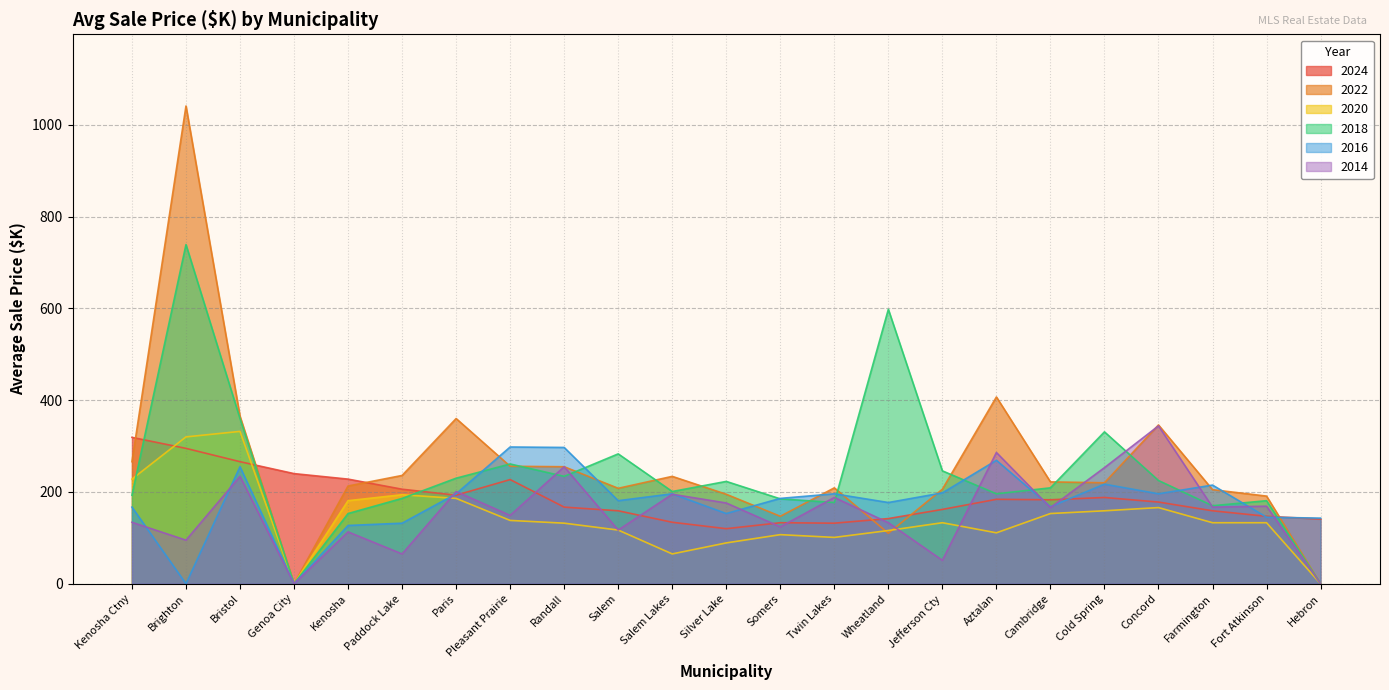

True or false: 2020 and 2022 intersect in this chart.

True